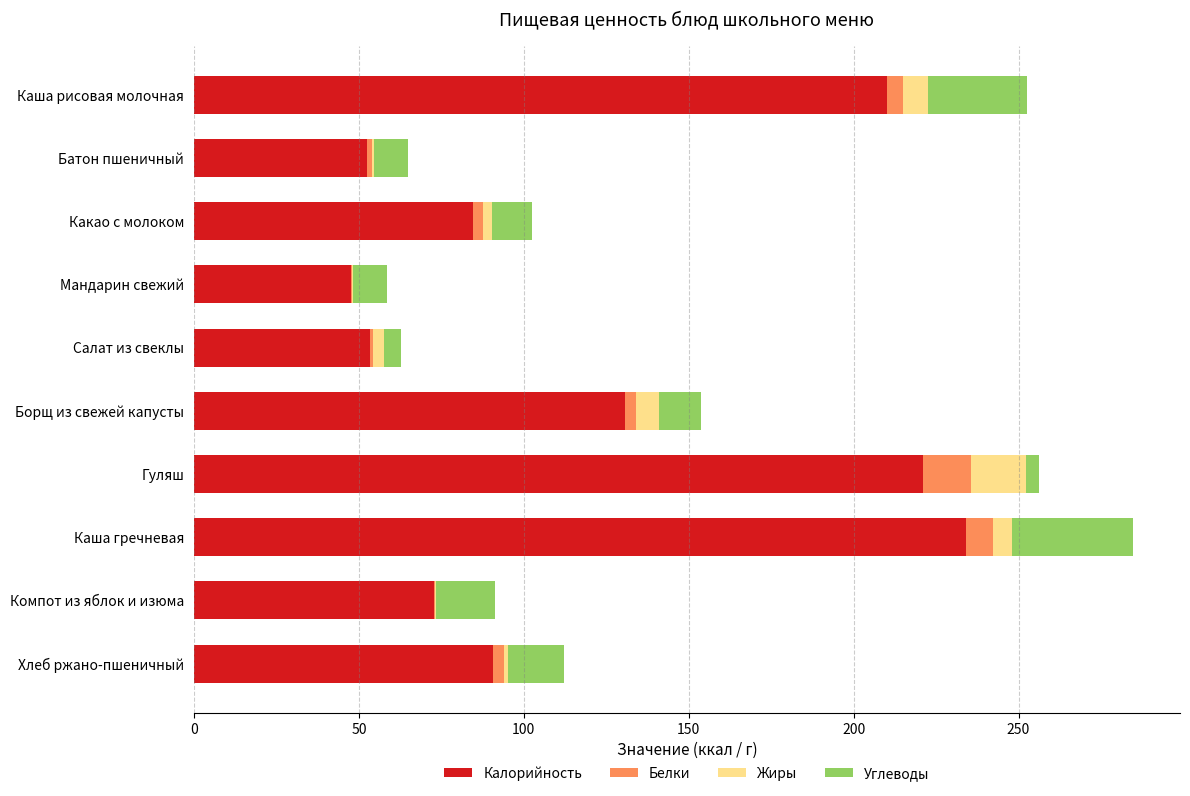

How many categories are shown in the chart?

10